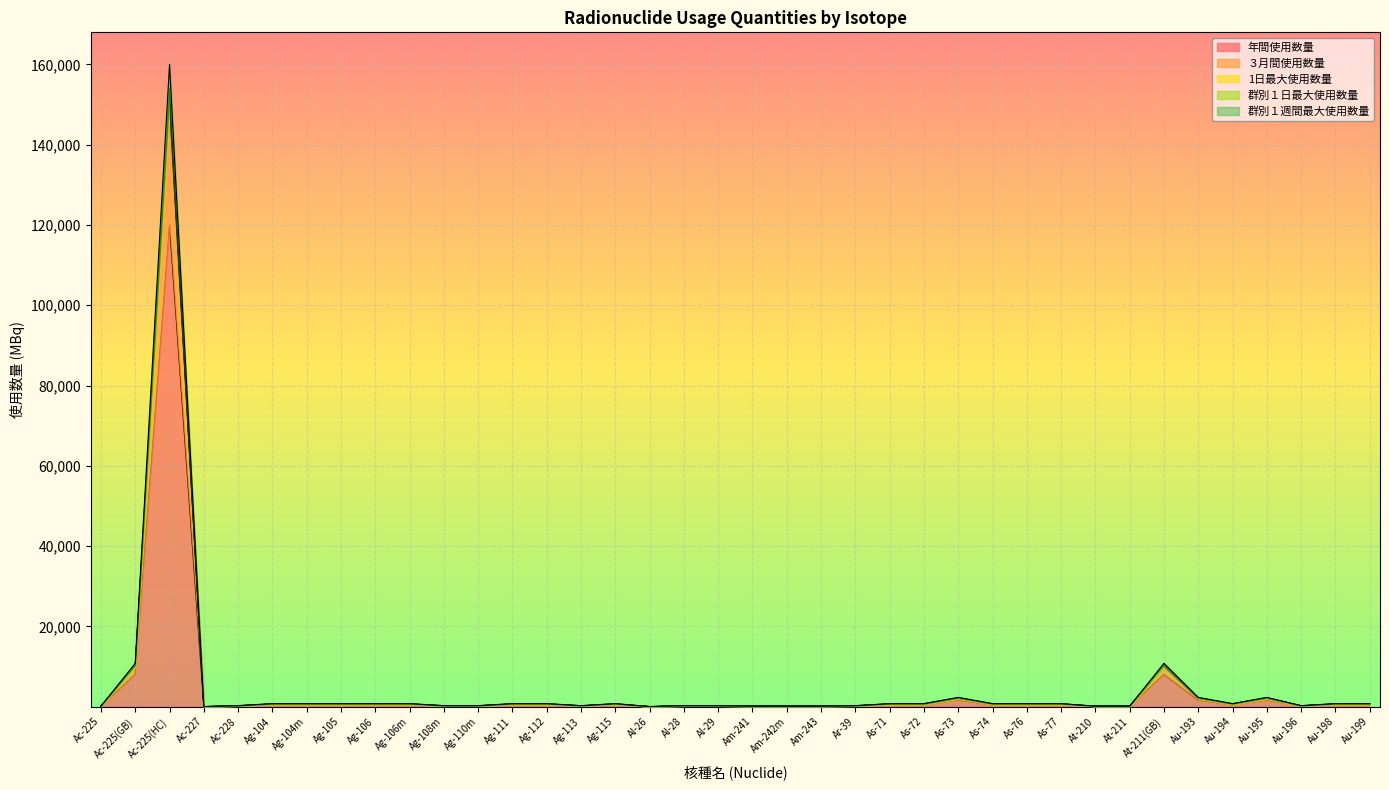

What is the sum of all 群別１週間最大使用数量 values?

187641.1